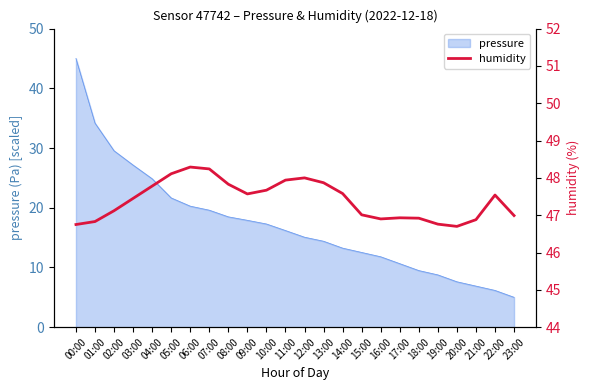

The value of pressure at 08:00 is 18.5. True or false?

True